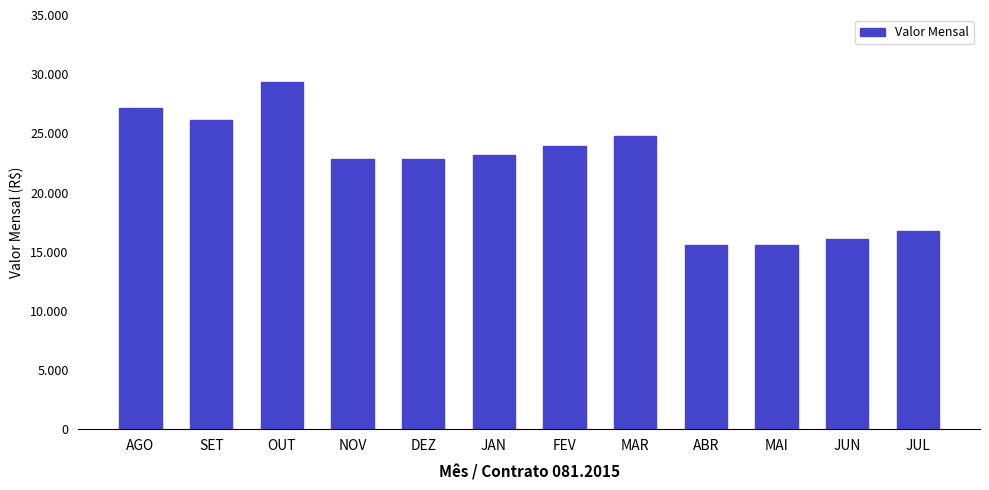

Reading left to right, transcribe all the data shown in this chart.

AGO=27179.7	SET=26149.7	OUT=29309.7	NOV=22866.8	DEZ=22866.8	JAN=23142.6	FEV=23963.8	MAR=24794.7	ABR=15566.3	MAI=15566.3	JUN=16037.2	JUL=16730.2